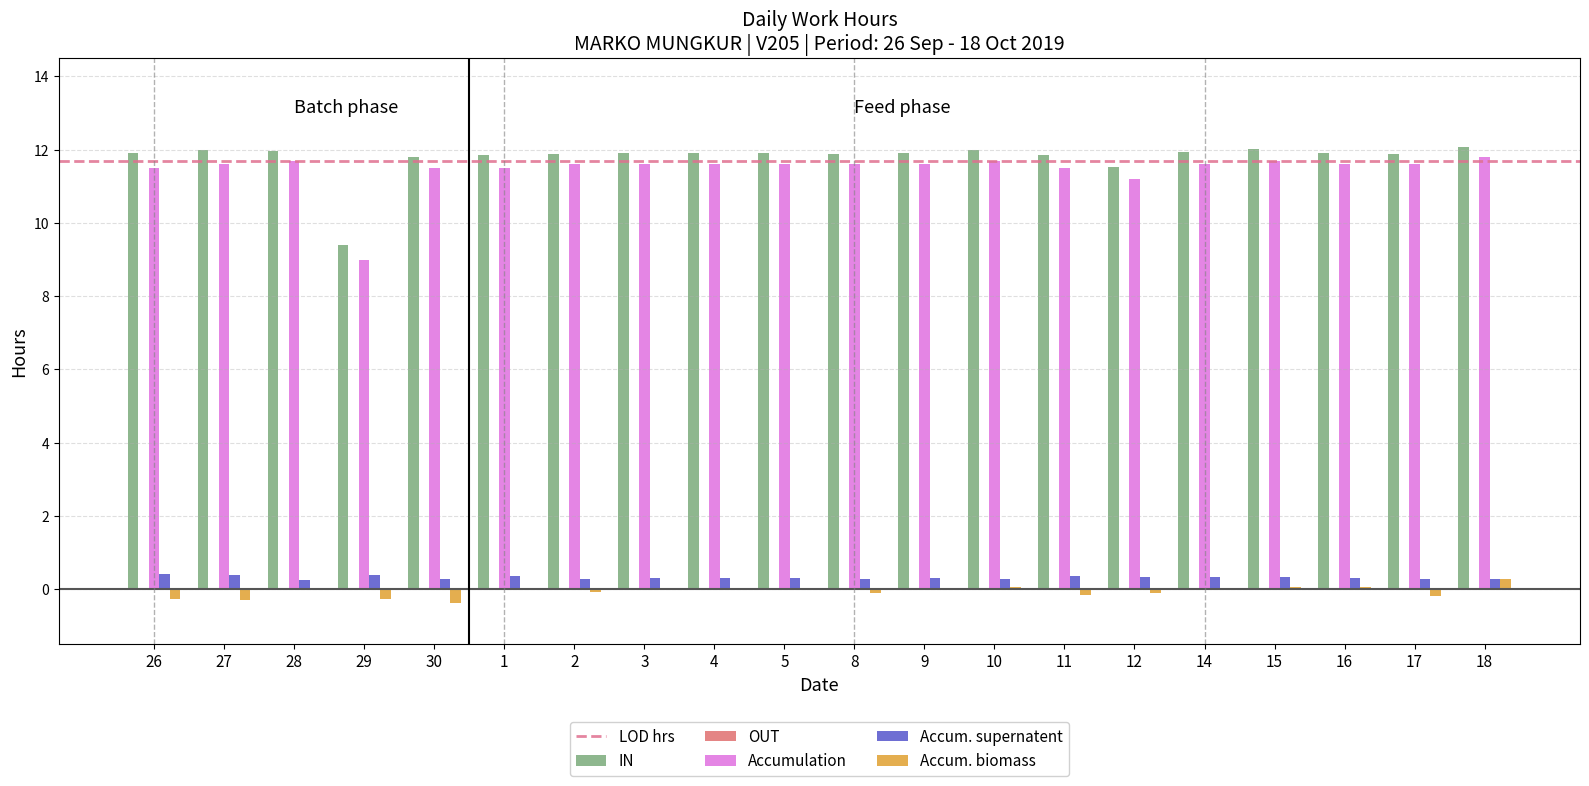

Which series has the largest total across all categories?

IN